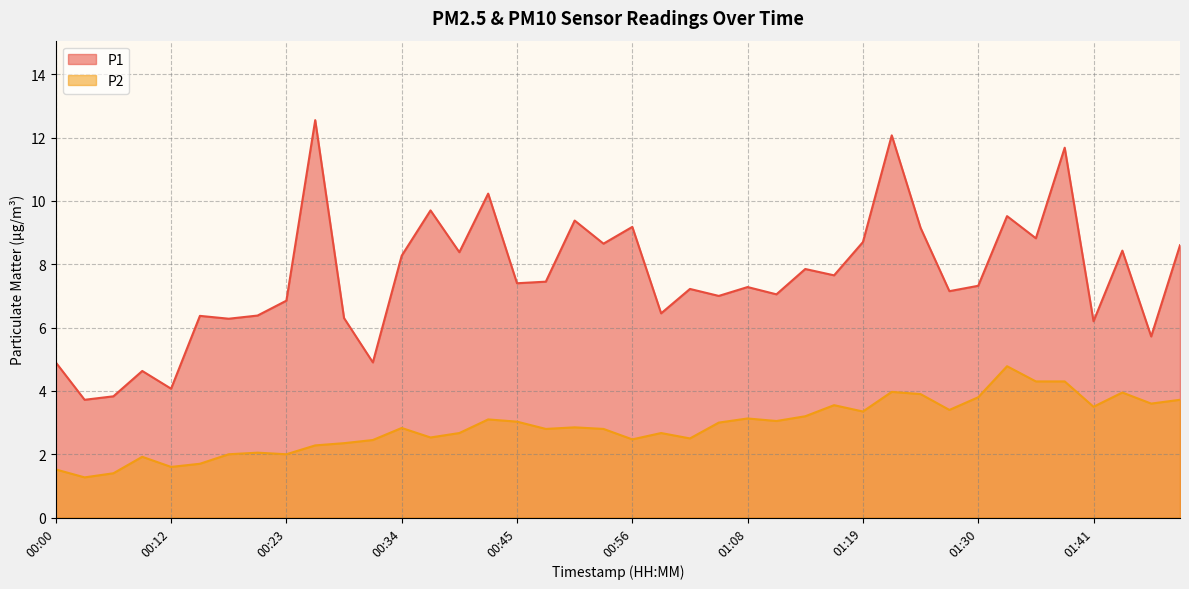

What is the value of the P1 point at the 22nd from the left?

6.5